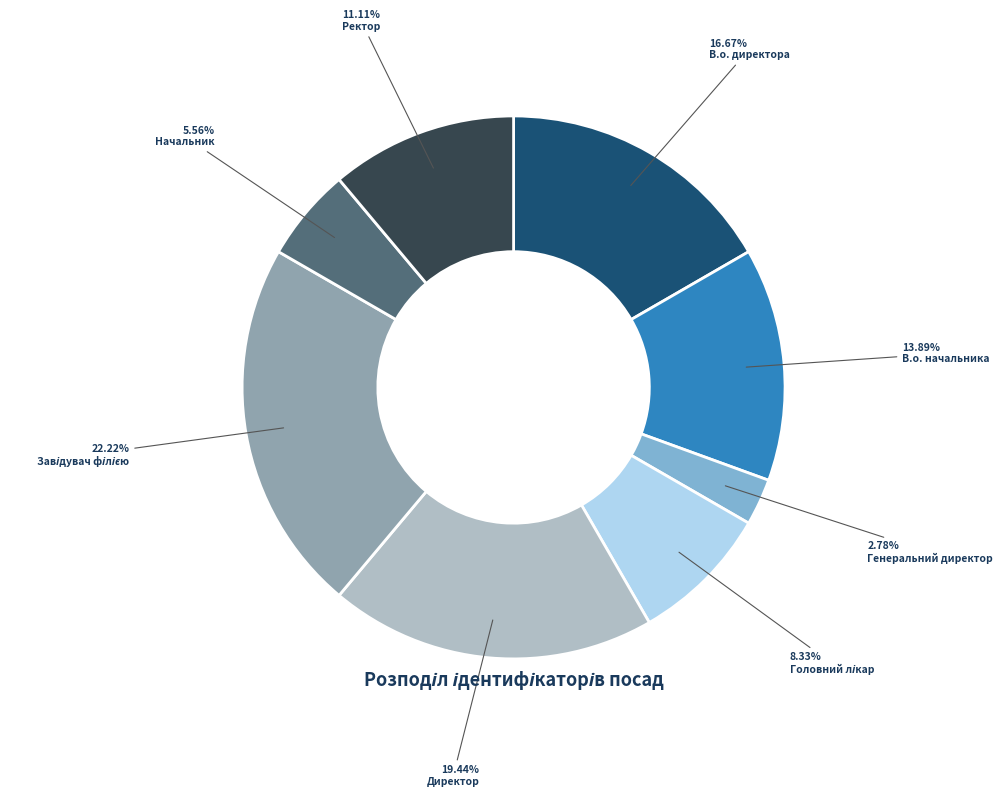

Does any single category account for the majority?

No